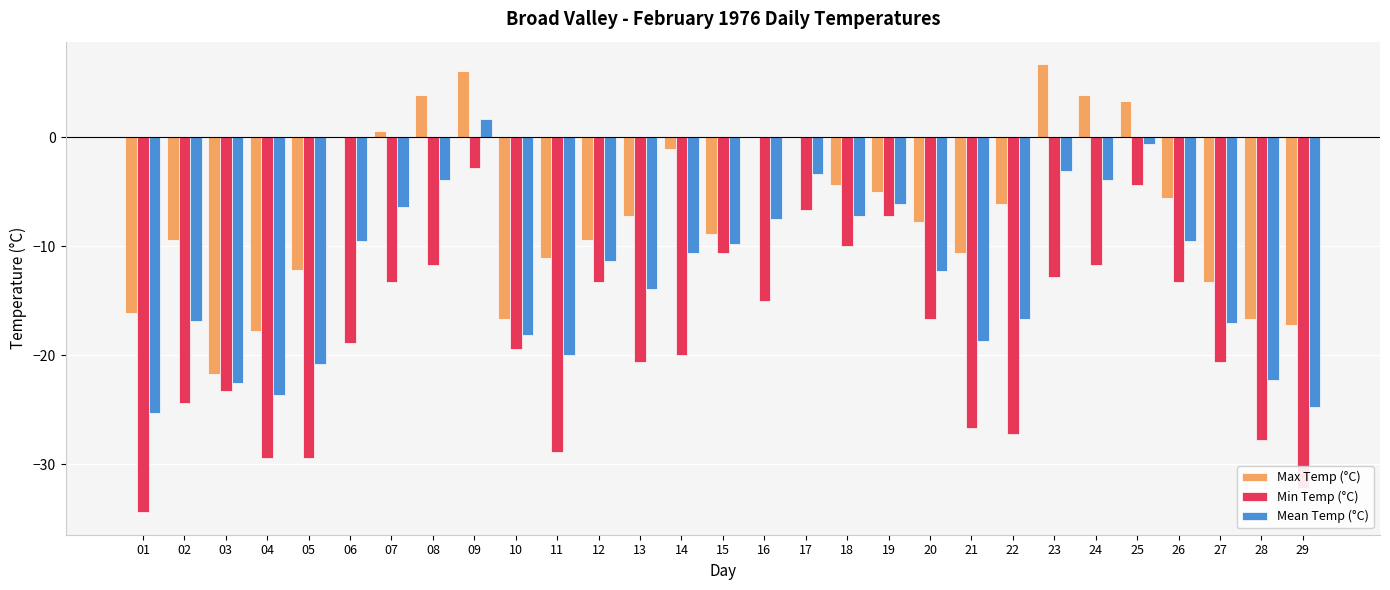

What is the average value of the Min Temp (°C) series?

-18.4